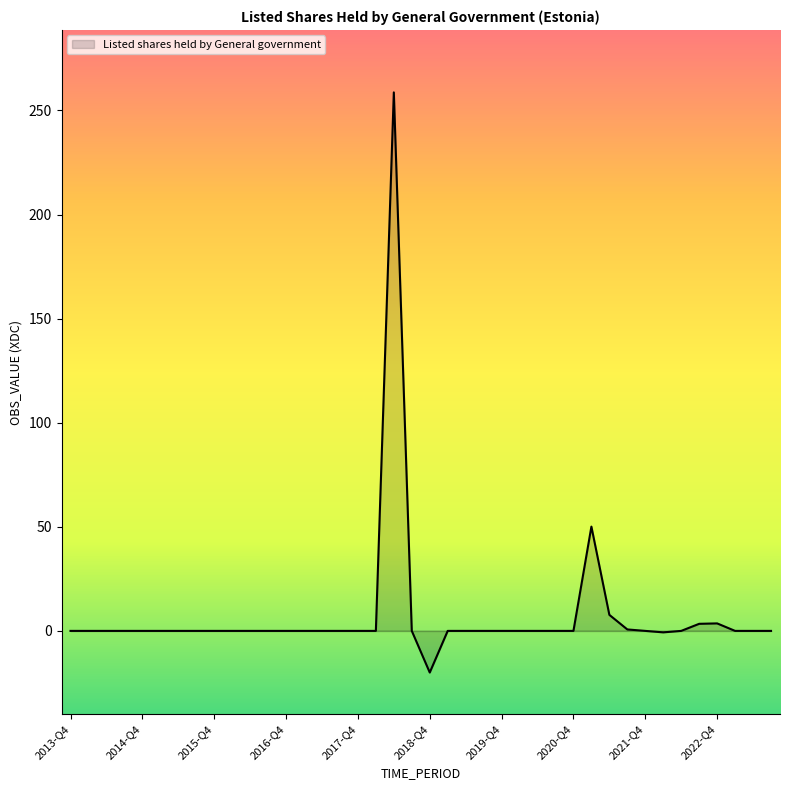

Reading right to left, what are all the values shown in this chart?

2023-Q3=0.0	2023-Q2=0.0	2023-Q1=0.0	2022-Q4=3.6	2022-Q3=3.4	2022-Q2=0.0	2022-Q1=-0.7	2021-Q4=0.0	2021-Q3=0.7	2021-Q2=7.7	2021-Q1=50.1	2020-Q4=0.0	2020-Q3=0.0	2020-Q2=0.0	2020-Q1=0.0	2019-Q4=0.0	2019-Q3=0.0	2019-Q2=0.0	2019-Q1=0.0	2018-Q4=-20.0	2018-Q3=0.0	2018-Q2=258.7	2018-Q1=0.0	2017-Q4=0.0	2017-Q3=0.0	2017-Q2=0.0	2017-Q1=0.0	2016-Q4=0.0	2016-Q3=0.0	2016-Q2=0.0	2016-Q1=0.0	2015-Q4=0.0	2015-Q3=0.0	2015-Q2=0.0	2015-Q1=0.0	2014-Q4=0.0	2014-Q3=0.0	2014-Q2=0.0	2014-Q1=0.0	2013-Q4=0.0